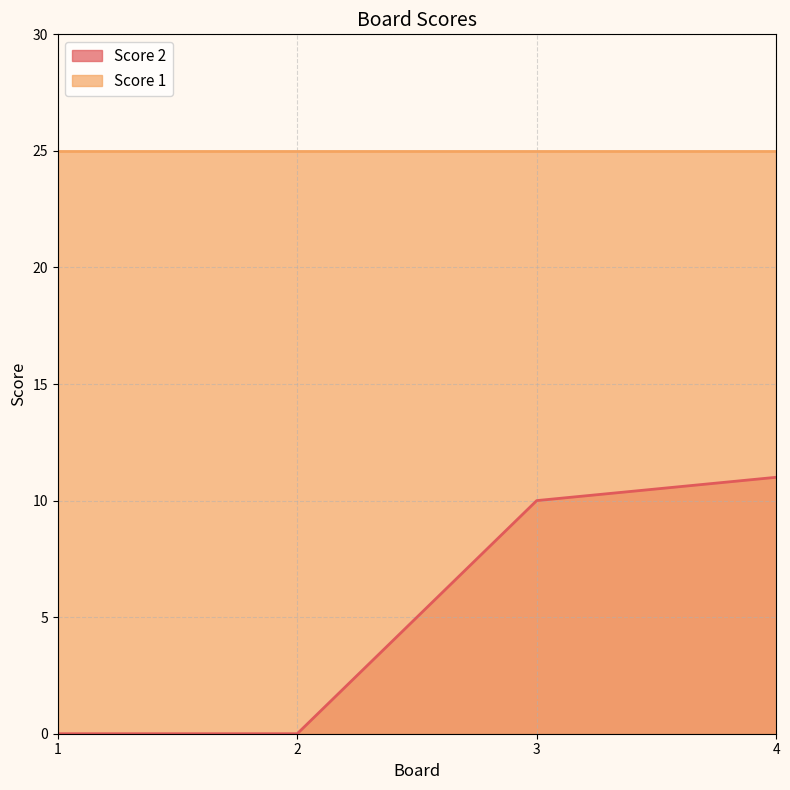

The chart shows a value of 0 at 2. True or false?

True